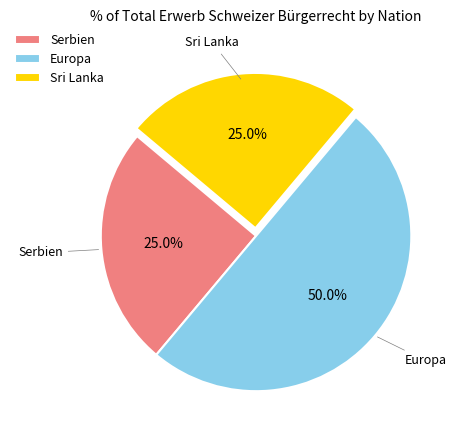

What is the ratio of the value at Serbien to the value at Sri Lanka?

1.0